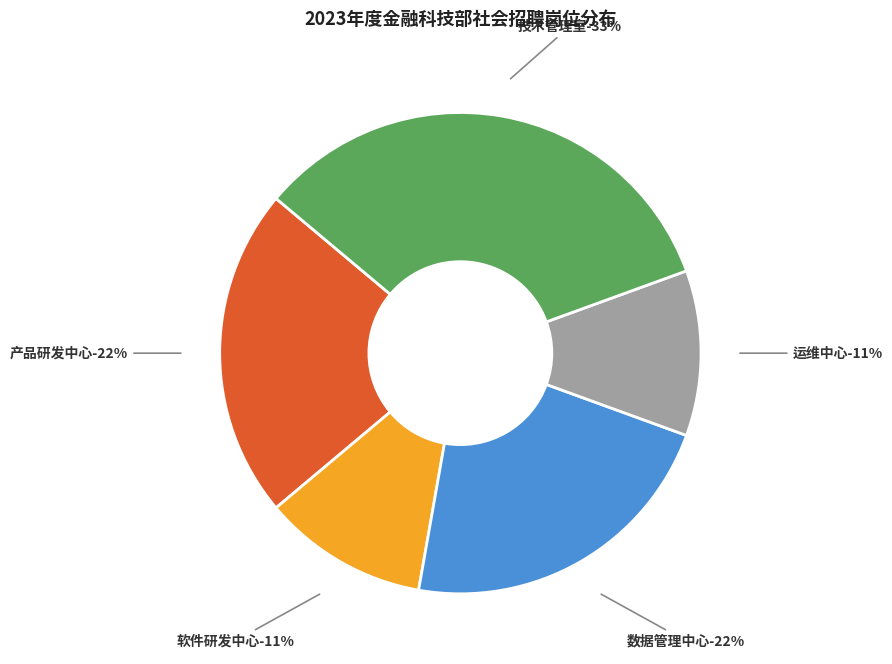

How much of the chart is everything except 产品研发中心?

77.8%